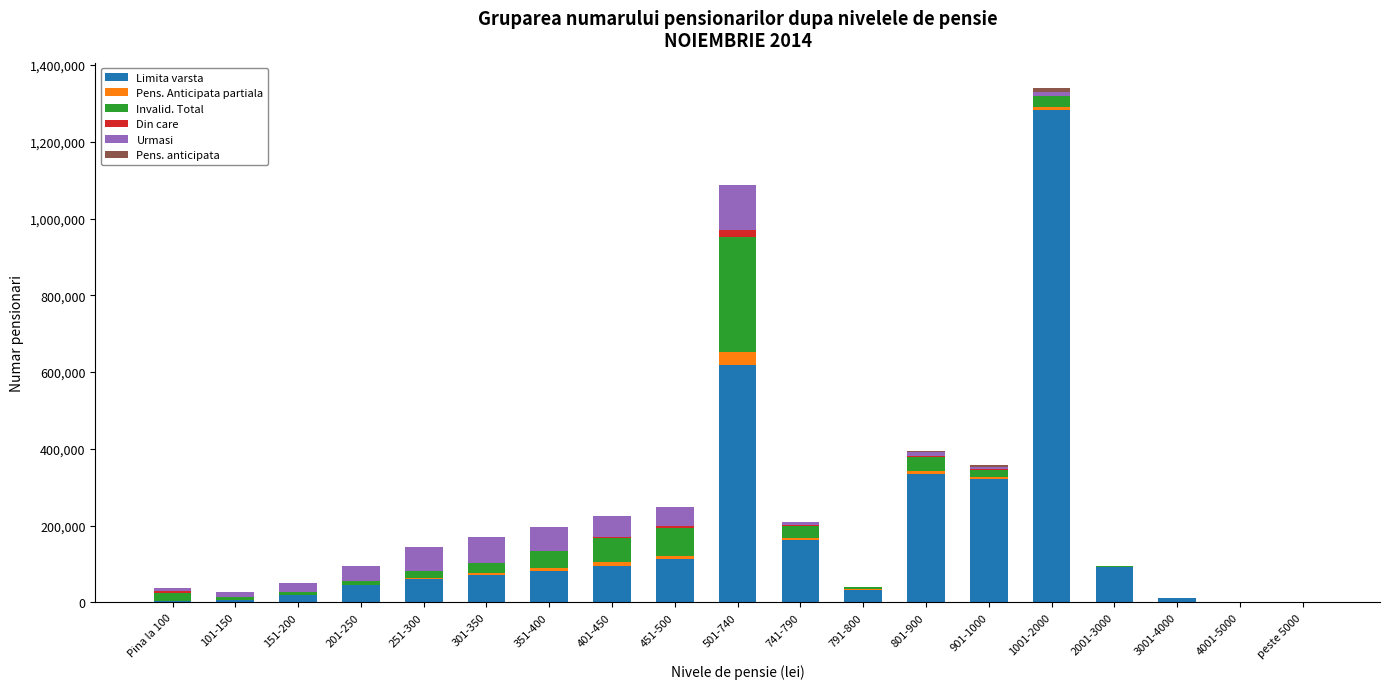

What is the highest value of the Limita varsta series?

1282986